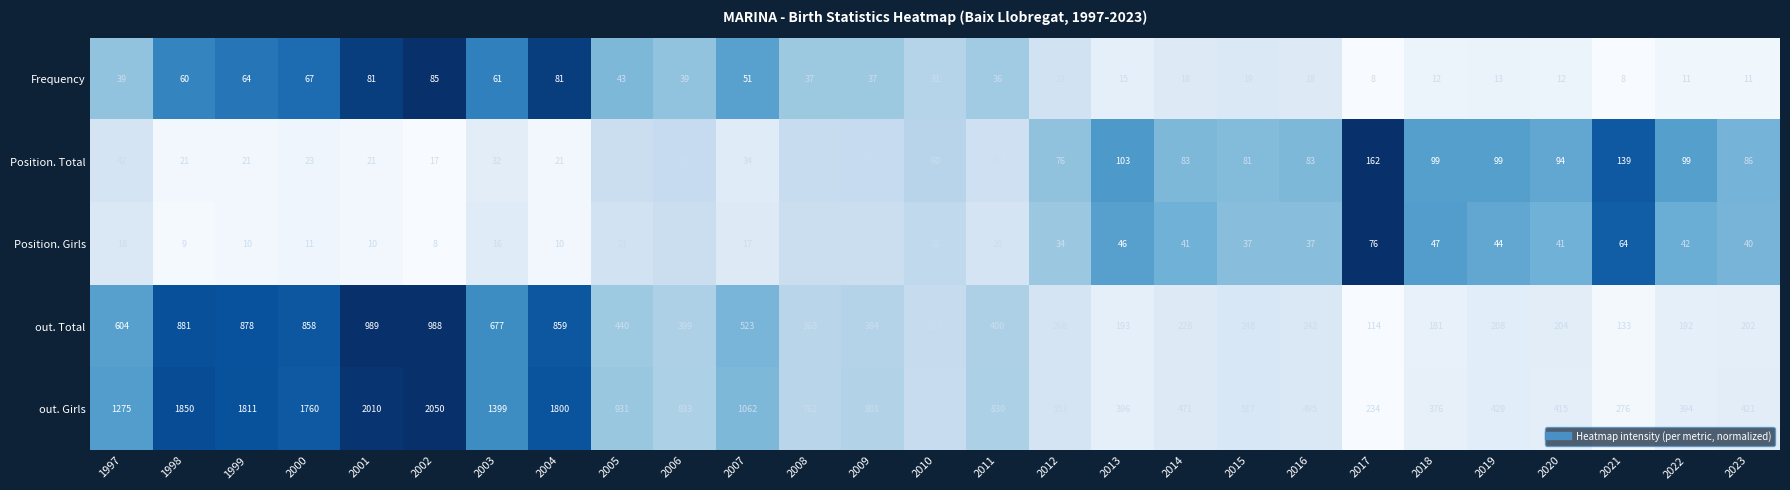

Which label corresponds to the largest value in the chart?

2002